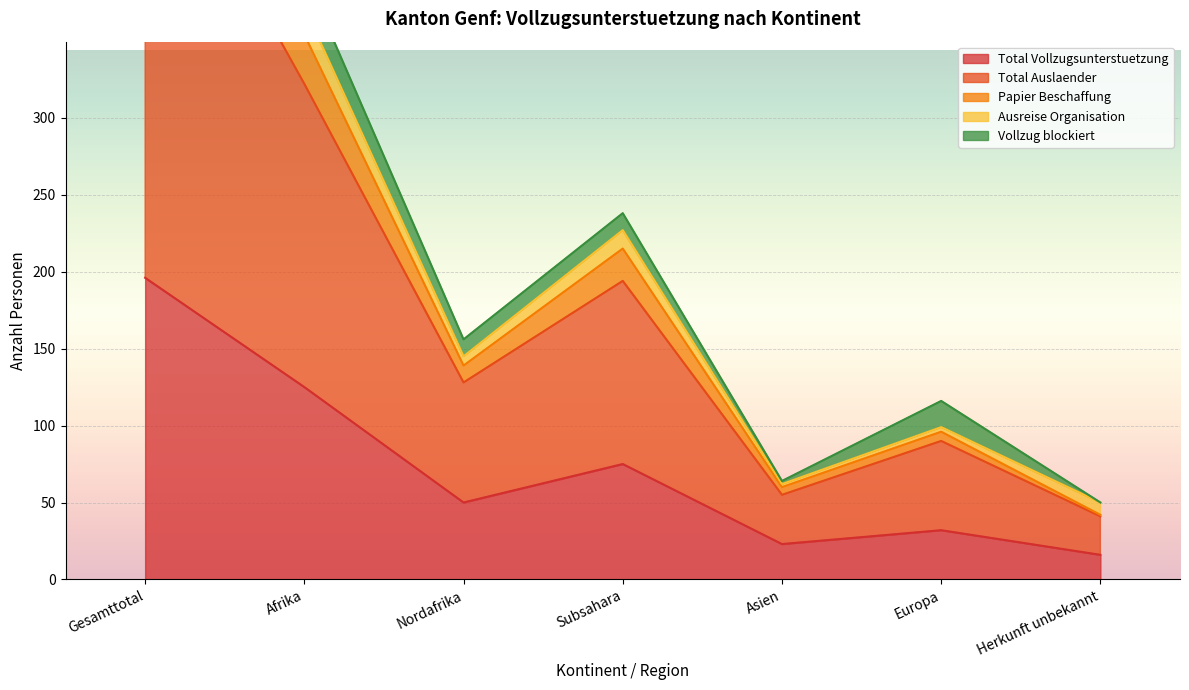

What is the value of the Total Vollzugsunterstuetzung point at the 5th from the left?

23